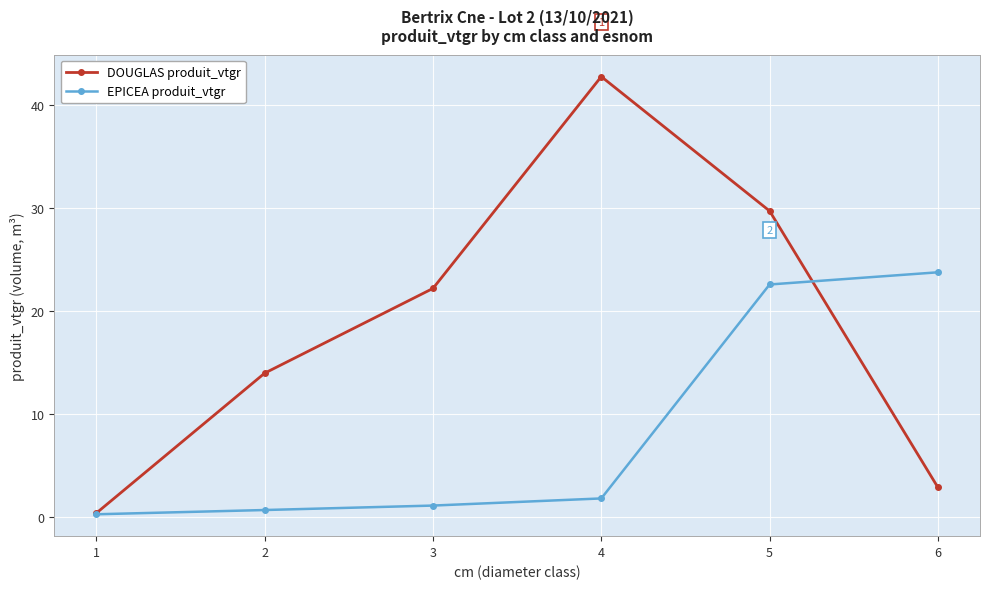

True or false: EPICEA produit_vtgr has more than 1 interior local peaks.

False